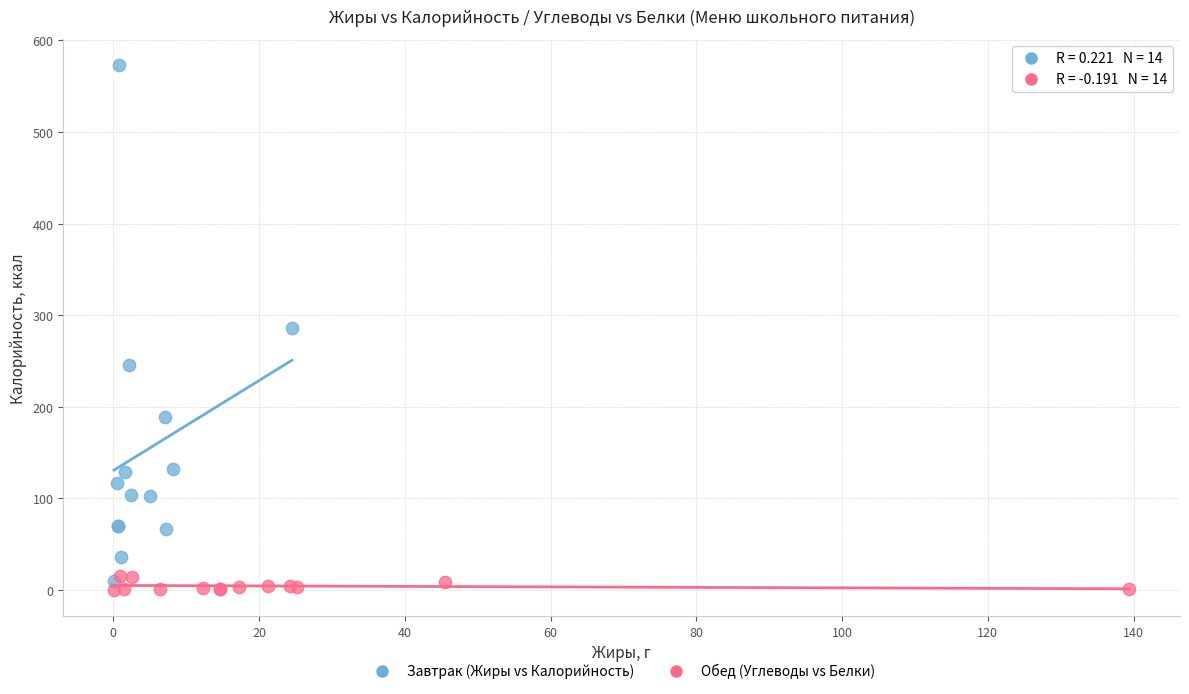

Which series contains the highest Y value?

Завтрак (Жиры vs Калорийность)